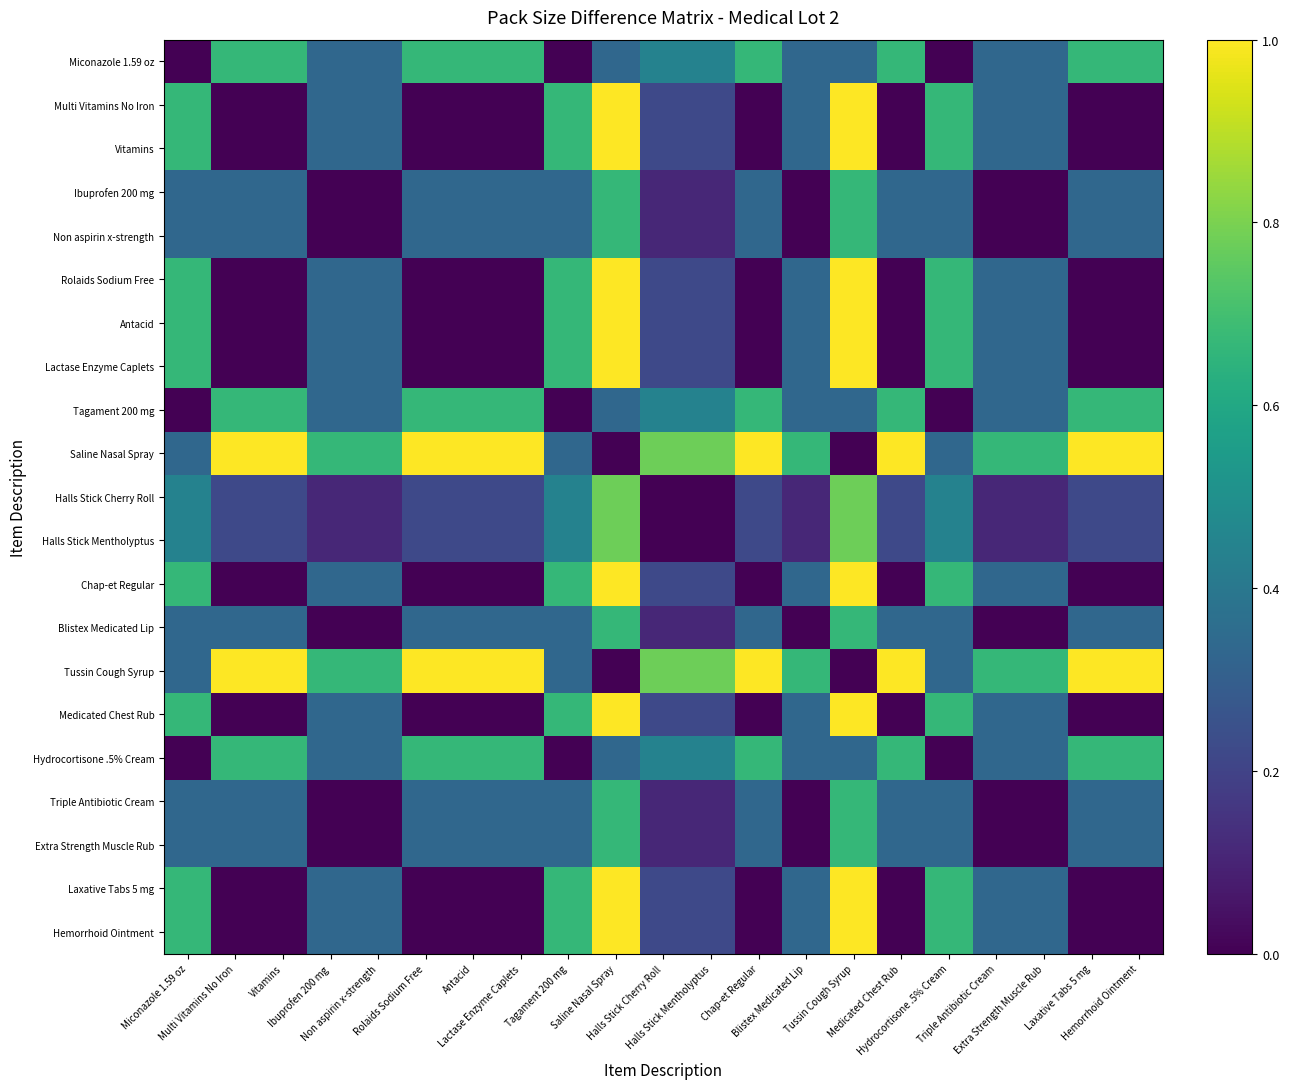

What is the difference between the highest and lowest values at Extra Strength Muscle Rub?

0.7